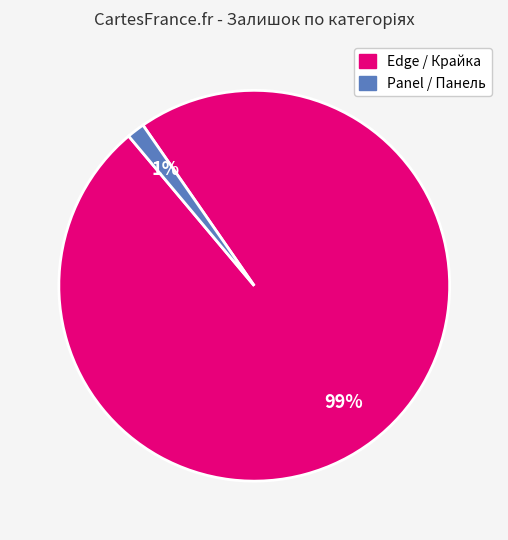

To the nearest percent, what is the average slice percentage?

50%